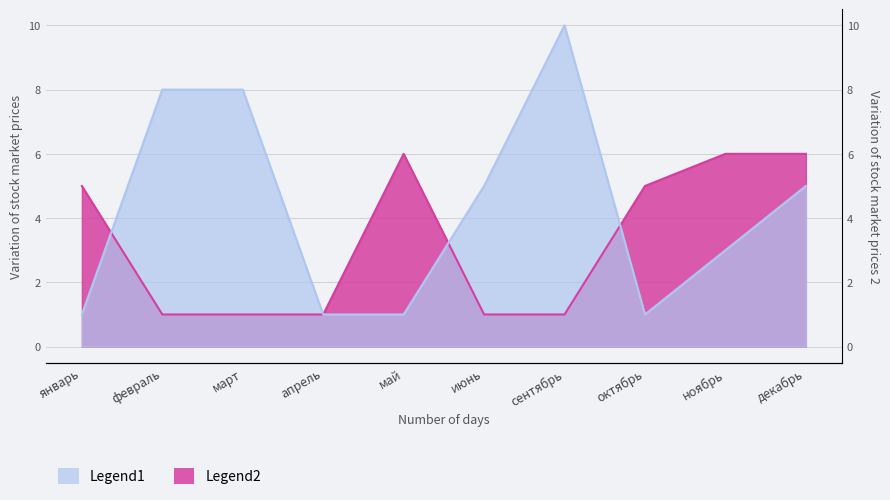

Where is Legend2 nearest to the value 3?

январь